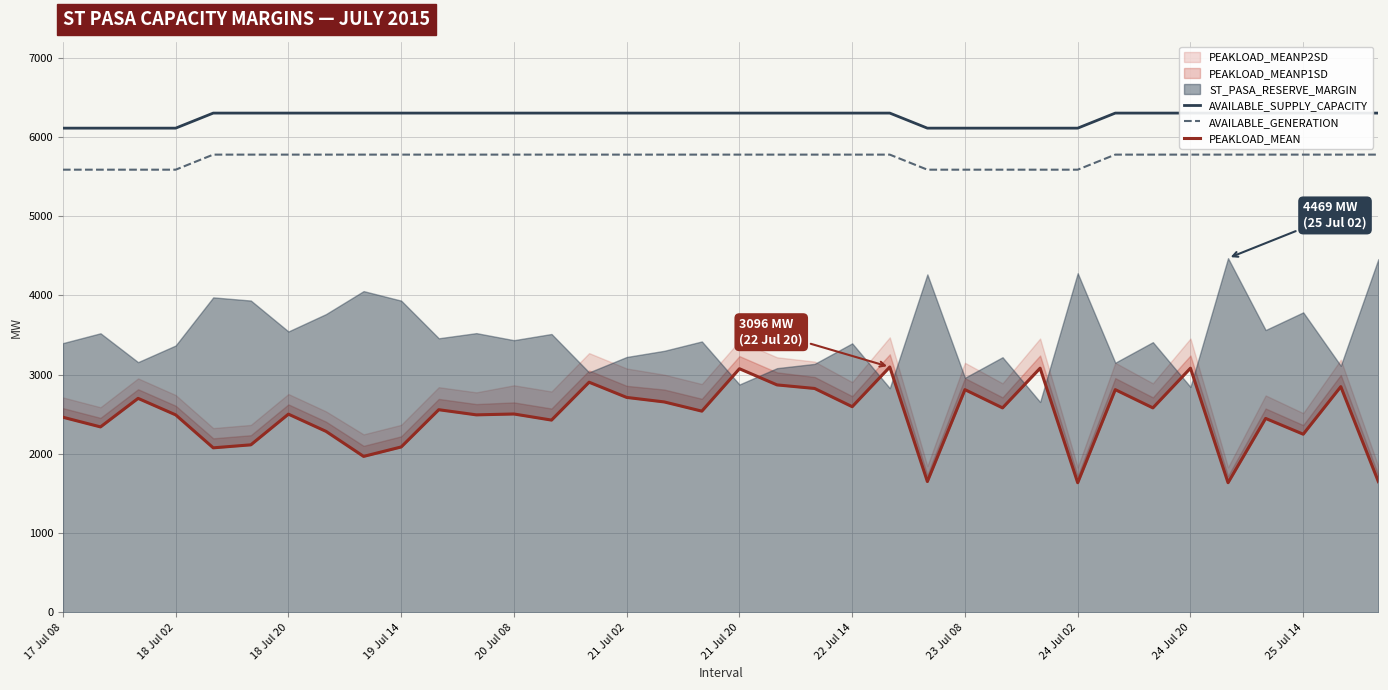

Reading left to right, extract all data points from this chart.

AVAILABLE_SUPPLY_CAPACITY: 6109	6109	6109	6109	6299	6299	6299	6299	6299	6299	6299	6299	6299	6299	6299	6299	6299	6299	6299	6299	6299	6299	6299	6109	6109	6109	6109	6109	6299	6299	6299	6299	6299	6299	6299	6299
AVAILABLE_GENERATION: 5585	5585	5585	5585	5775	5775	5775	5775	5775	5775	5775	5775	5775	5775	5775	5775	5775	5775	5775	5775	5775	5775	5775	5585	5585	5585	5585	5585	5775	5775	5775	5775	5775	5775	5775	5775
PEAKLOAD_MEAN: 2462	2340	2700	2492	2076	2114	2501	2284	1968	2087	2557	2492	2503	2426	2904	2712	2655	2539	3074	2870	2825	2595	3096	1651	2810	2580	3081	1636	2810	2580	3081	1636	2447	2248	2848	1649